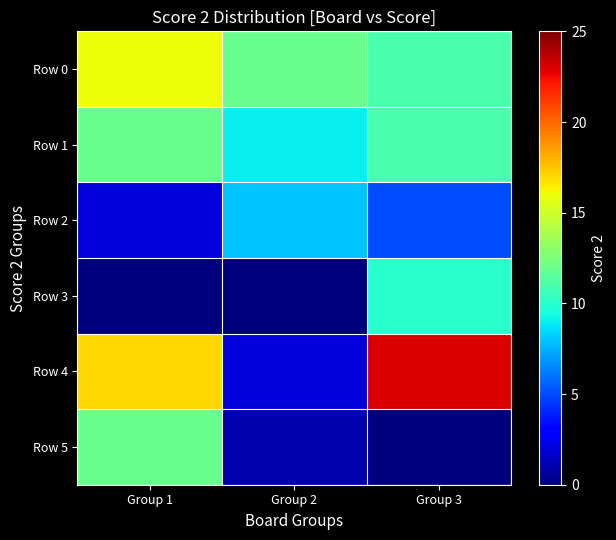

Reading left to right, list all the values displayed in this chart.

Row 0: Group 1=16	Group 2=12	Group 3=11
Row 1: Group 1=12	Group 2=9	Group 3=11
Row 2: Group 1=2	Group 2=8	Group 3=5
Row 3: Group 1=0	Group 2=0	Group 3=10
Row 4: Group 1=17	Group 2=2	Group 3=23
Row 5: Group 1=12	Group 2=1	Group 3=0